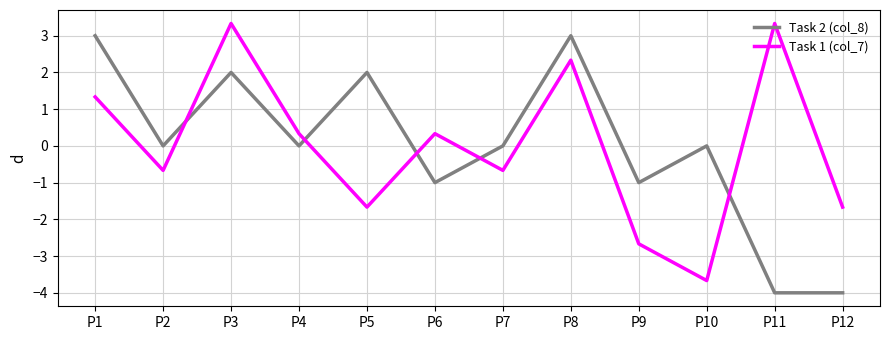

What is the difference between the maximum and second lowest values in the Task 2 (col_8) series?

7.0